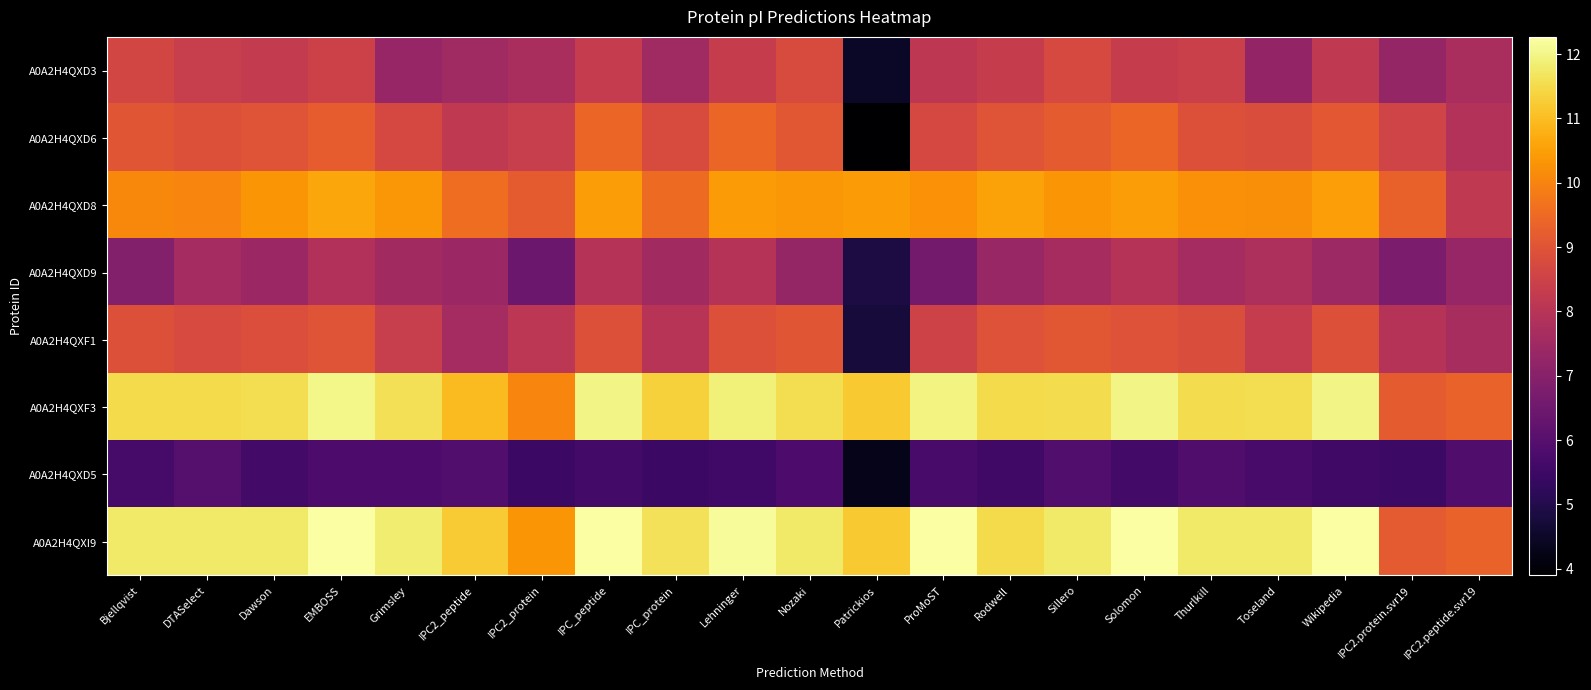

At how many categories does at least one series exceed 5?

21